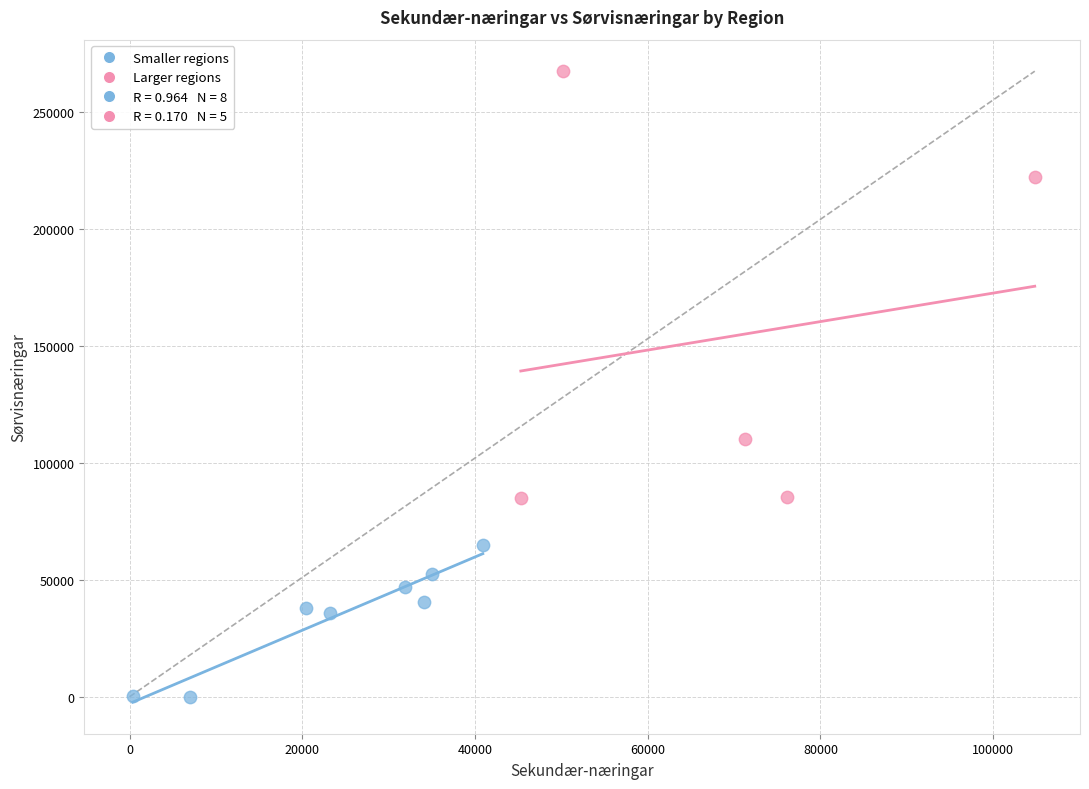

Which series contains the highest Y value?

Larger regions